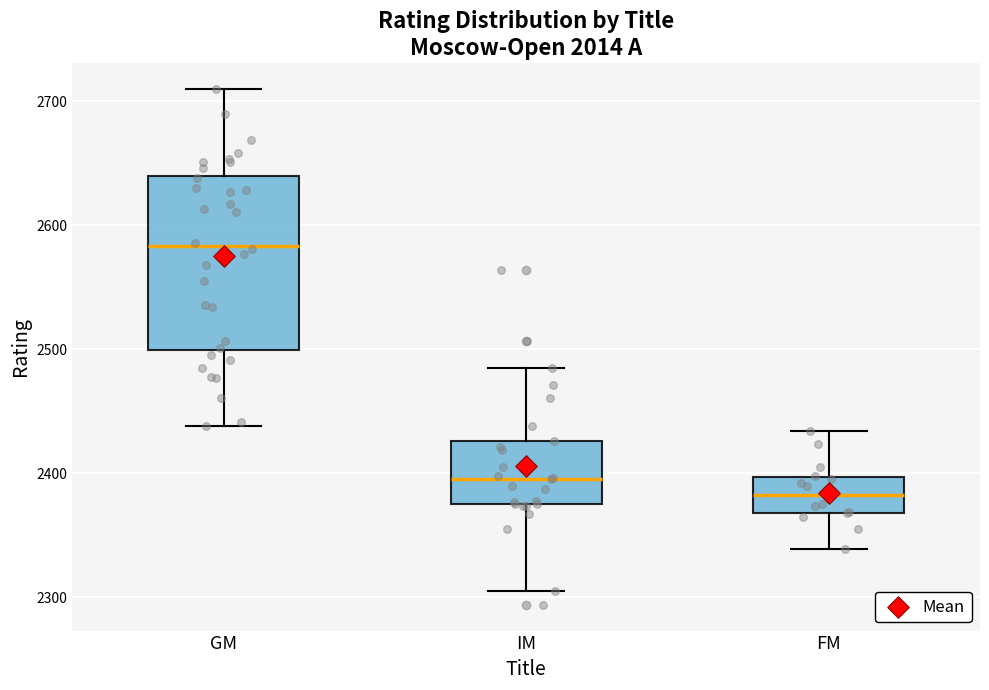

Where is the lower edge of the box for GM on the y-axis? The values are not printed on the chart, so give them approximately, as read against the axis.

2500